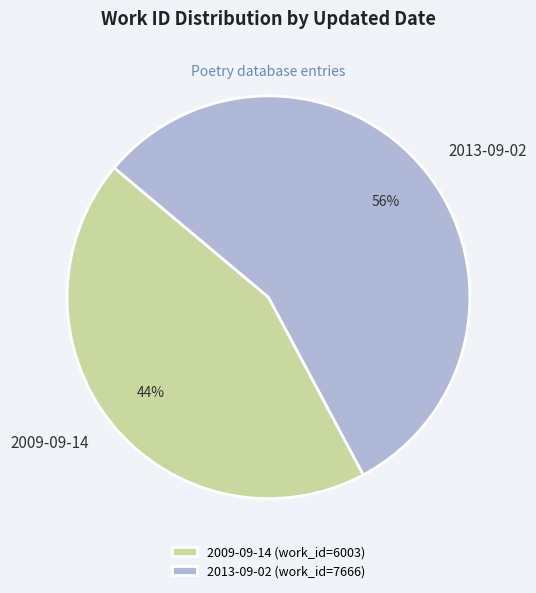

True or false: 2013-09-02 accounts for 48% of the total.

False